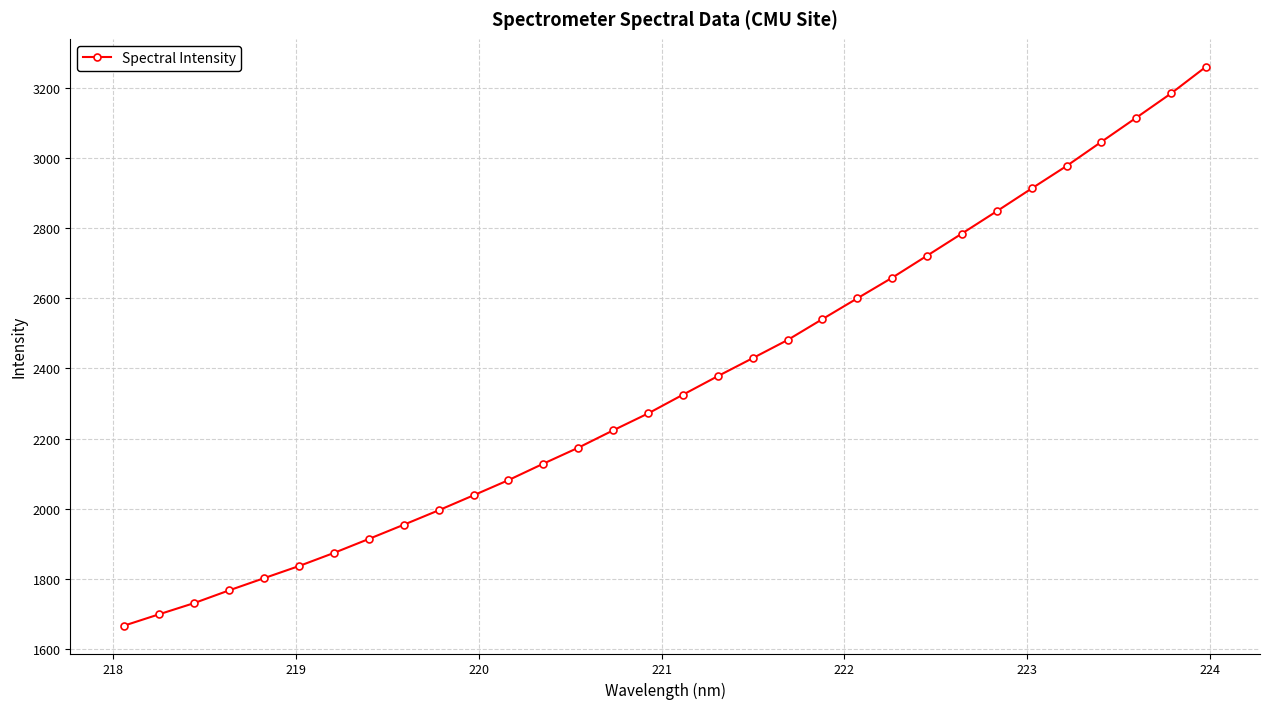

What is the value of the 17th point from the left?

2324.9